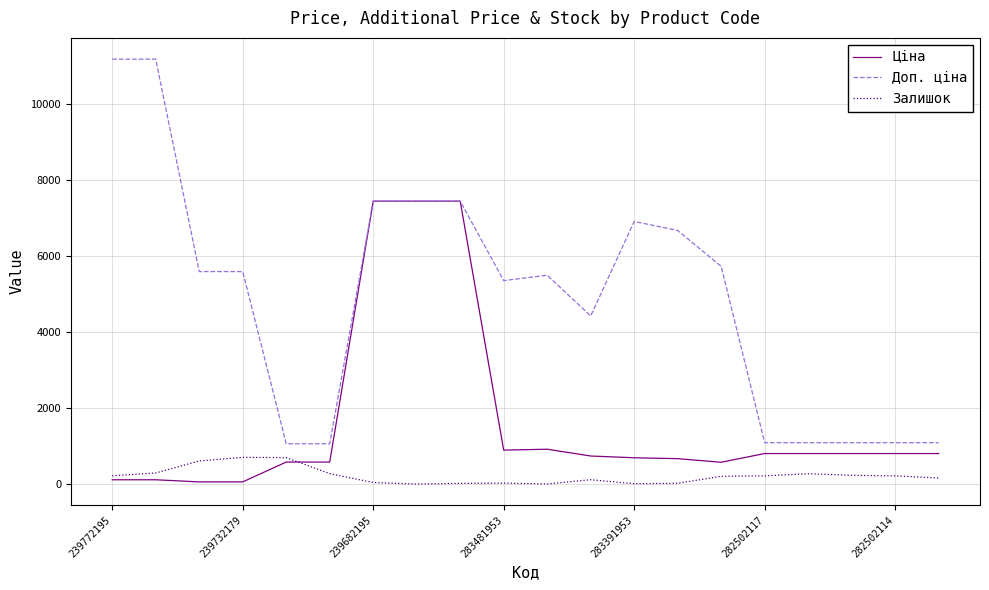

True or false: Залишок and Доп. ціна cross at least once.

False